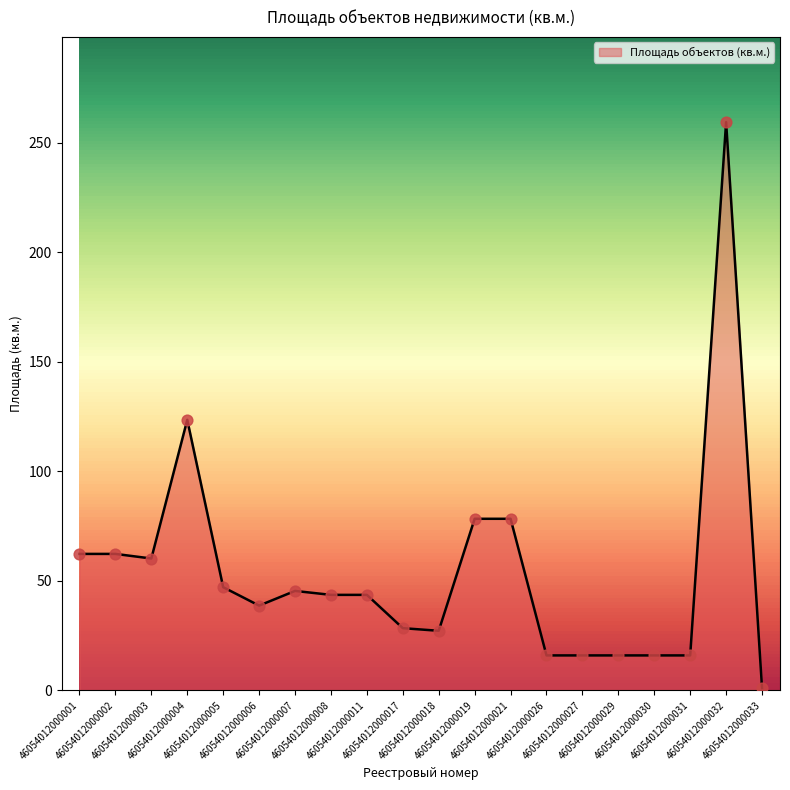

What is the ratio of the value at 46054012000027 to the value at 46054012000003?

0.3